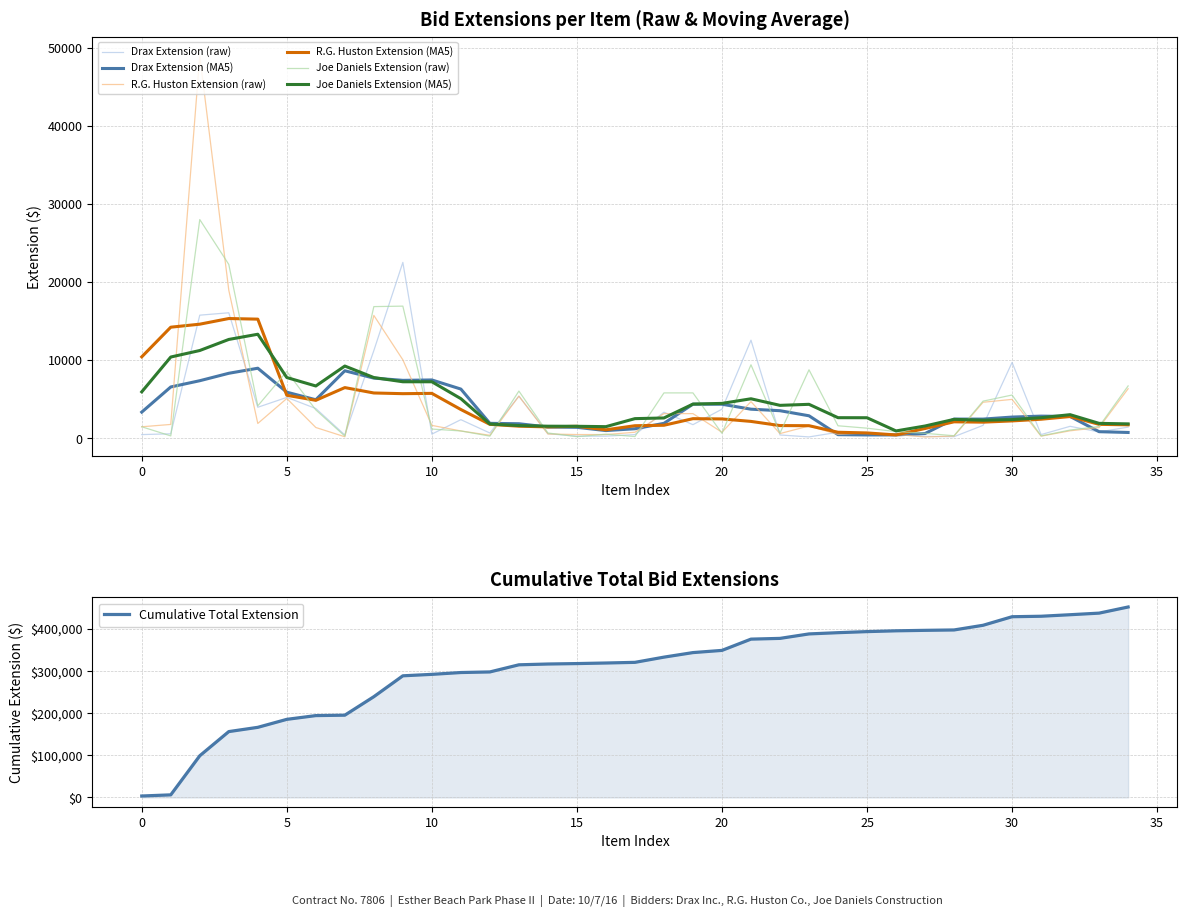

What is the maximum value for Cumulative Total Extension?

452399.6